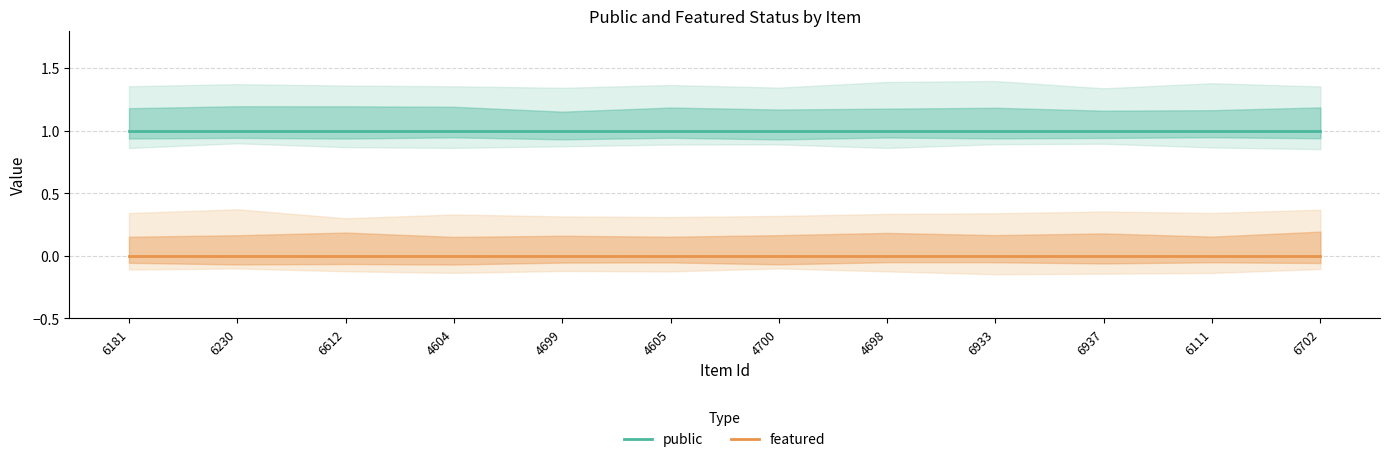

What are all the series names shown in the legend?

public, featured